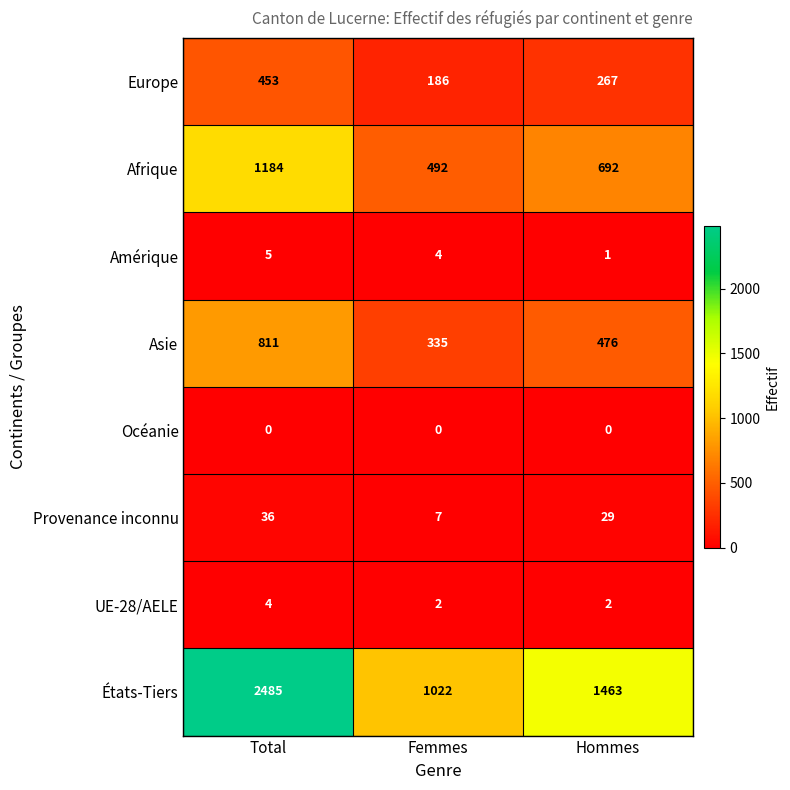

The Asie series shows 476 at Hommes. True or false?

True